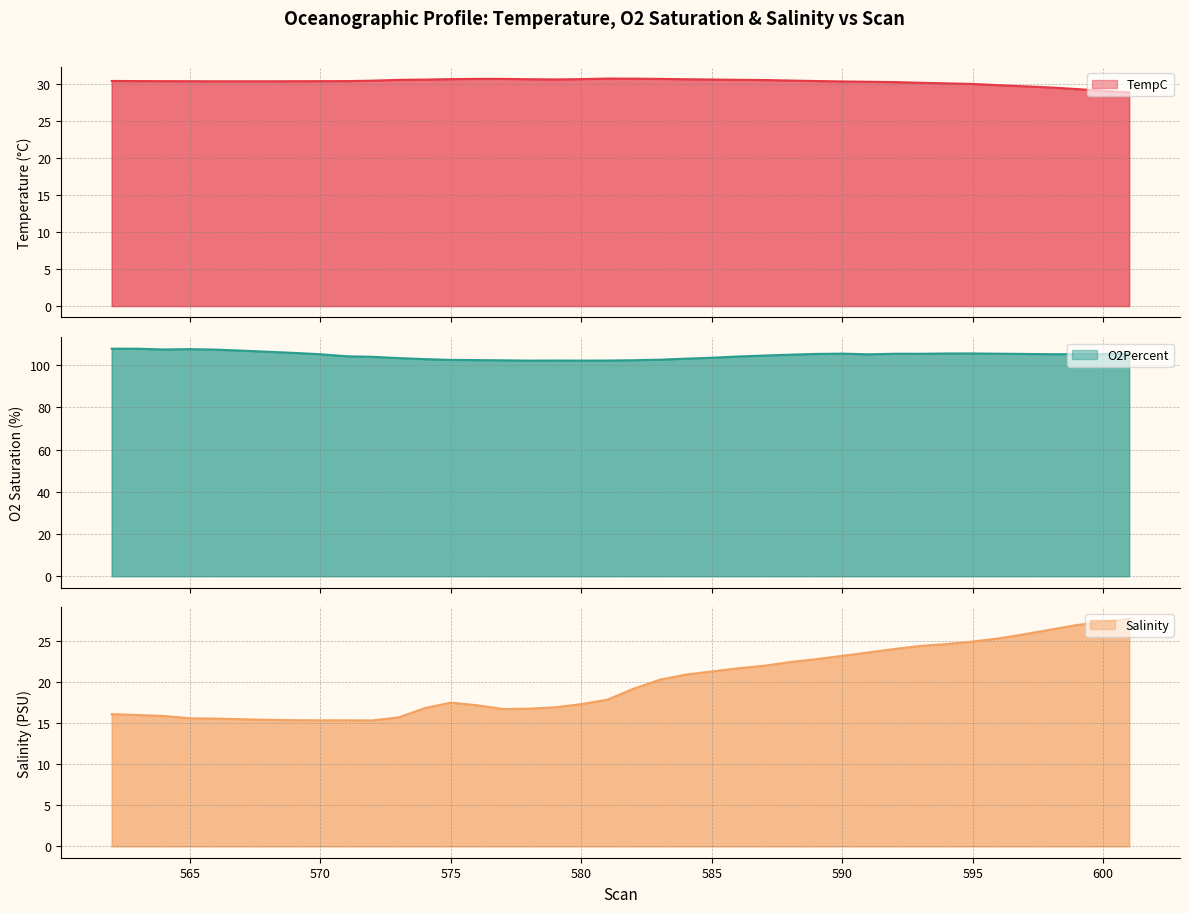

Is it true that O2Percent equals 105.4 at 590?

True